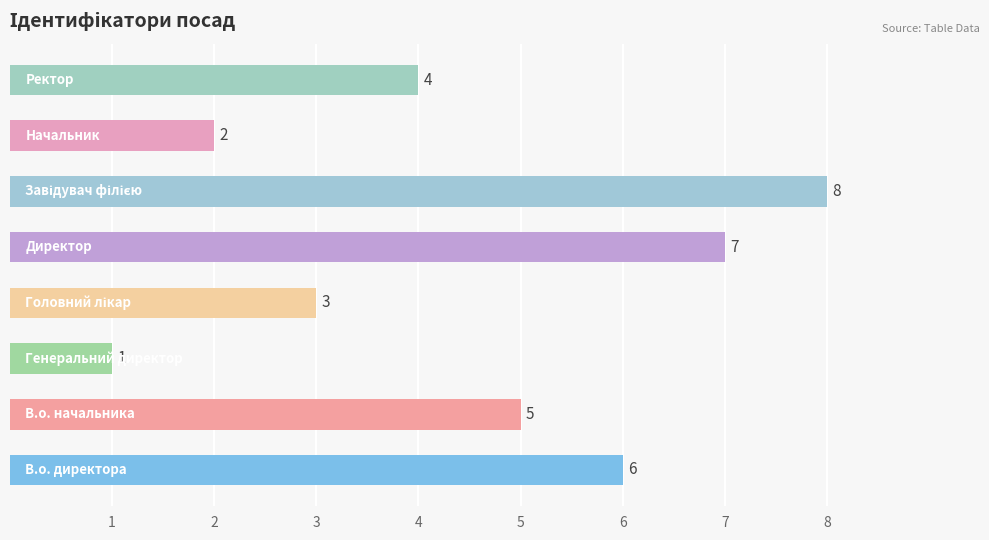

Does the chart contain stacked bars?

No